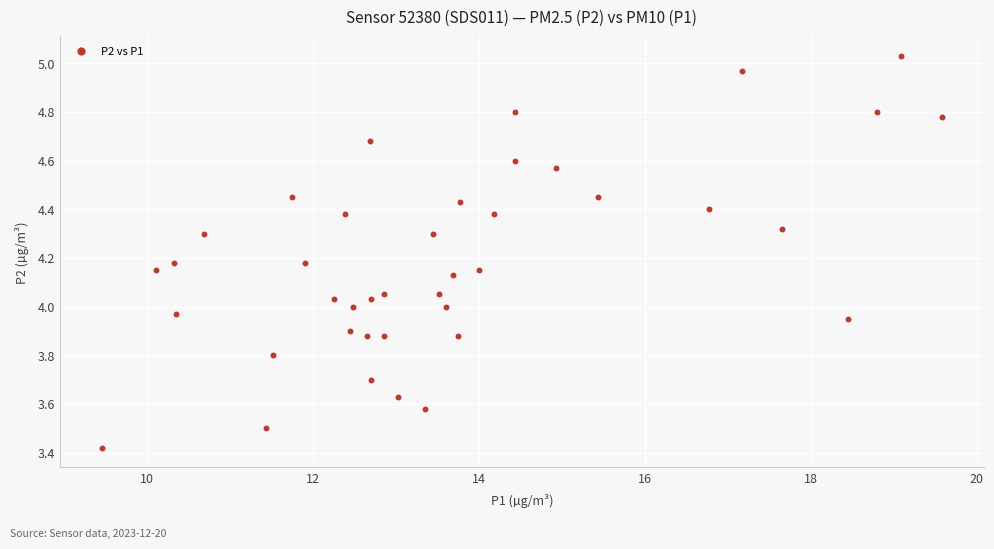

What is the range of X values (max minus min)?

10.1